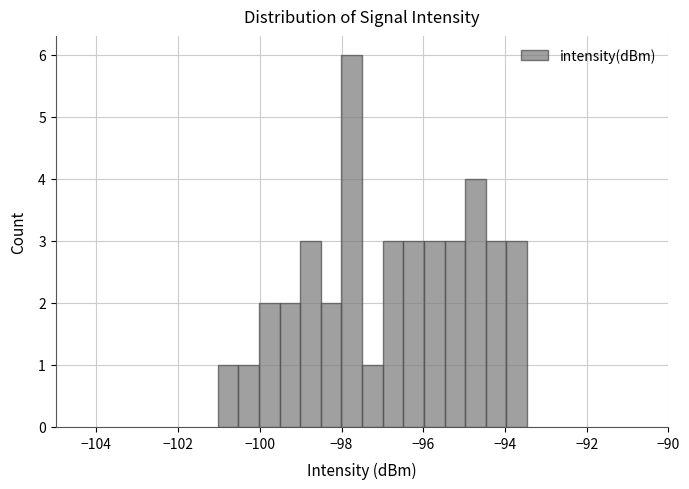

Around what value on the x-axis is the tallest bar? Give the approximate position of its centre, as read against the axis.

-97.8